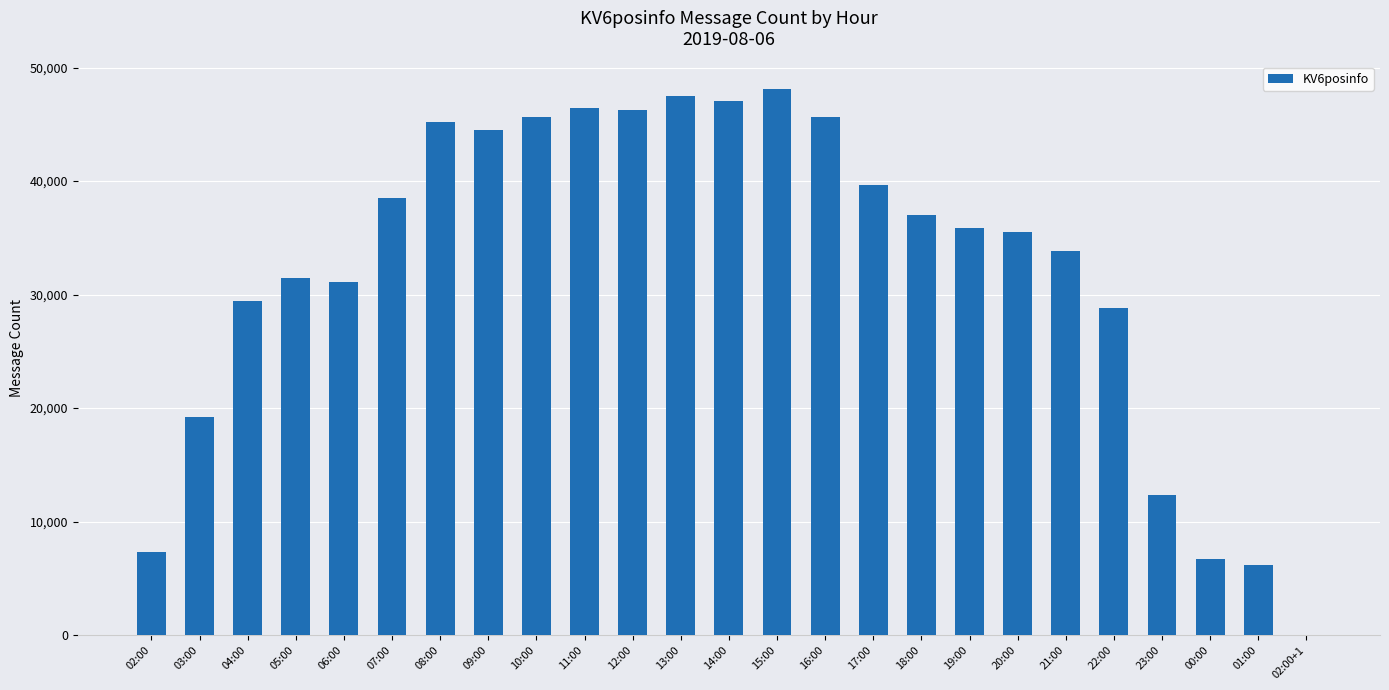

The value at 04:00 is 29430. True or false?

True